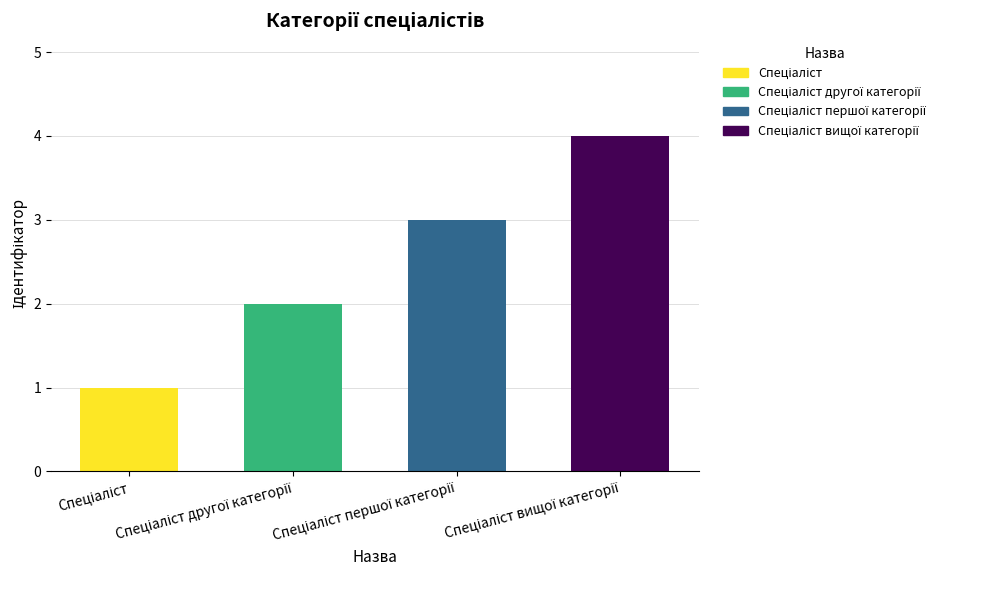

What is the difference between the maximum and minimum values?

3